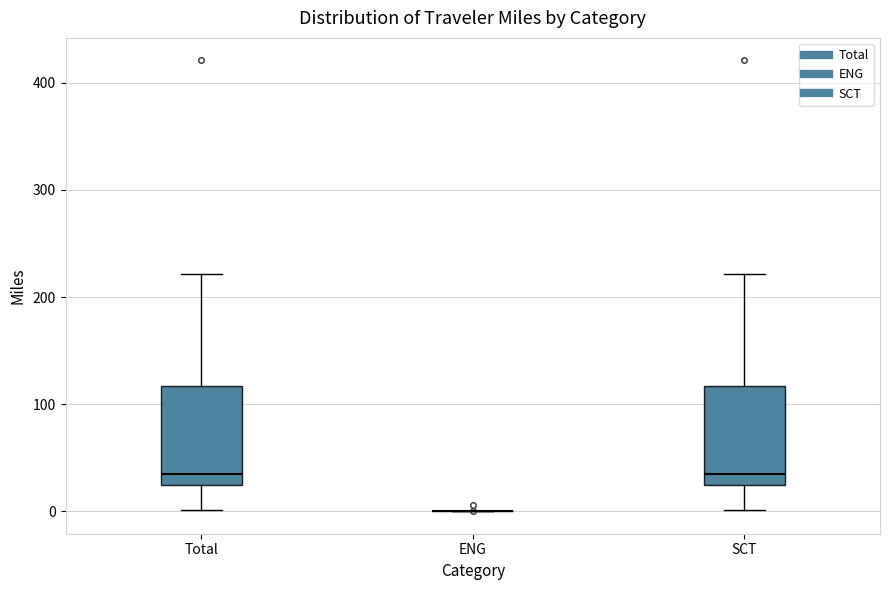

Reading left to right, read every box against the y-axis: the position of its median line, the range the box covers, and the ends of its whiskers. The values are not printed on the chart, so give them approximately, as read against the axis.

Total: median 30, box 20 to 120, whiskers 0 to 220
ENG: box collapsed to a line at 0, whiskers 0 to 0
SCT: median 30, box 20 to 120, whiskers 0 to 220